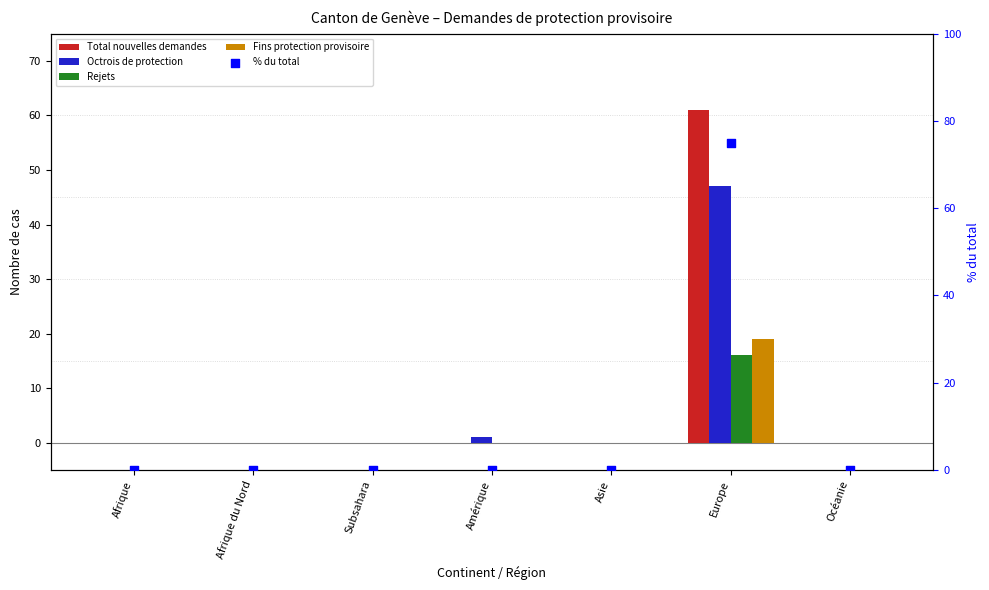

Which series has the largest total across all categories?

% du total